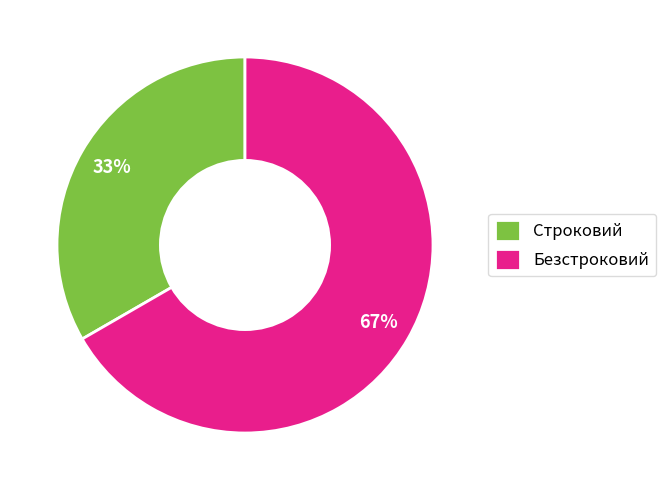

Approximately how many times larger is the value at Строковий compared to Безстроковий?

0.5